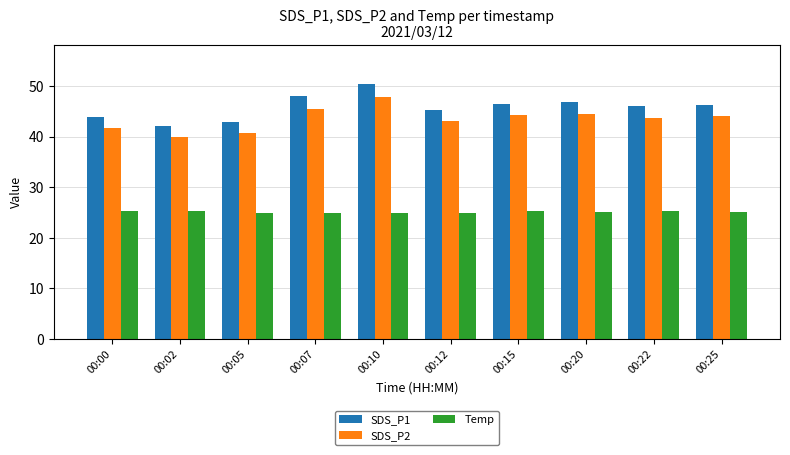

Which series has the largest range (max minus min)?

SDS_P1